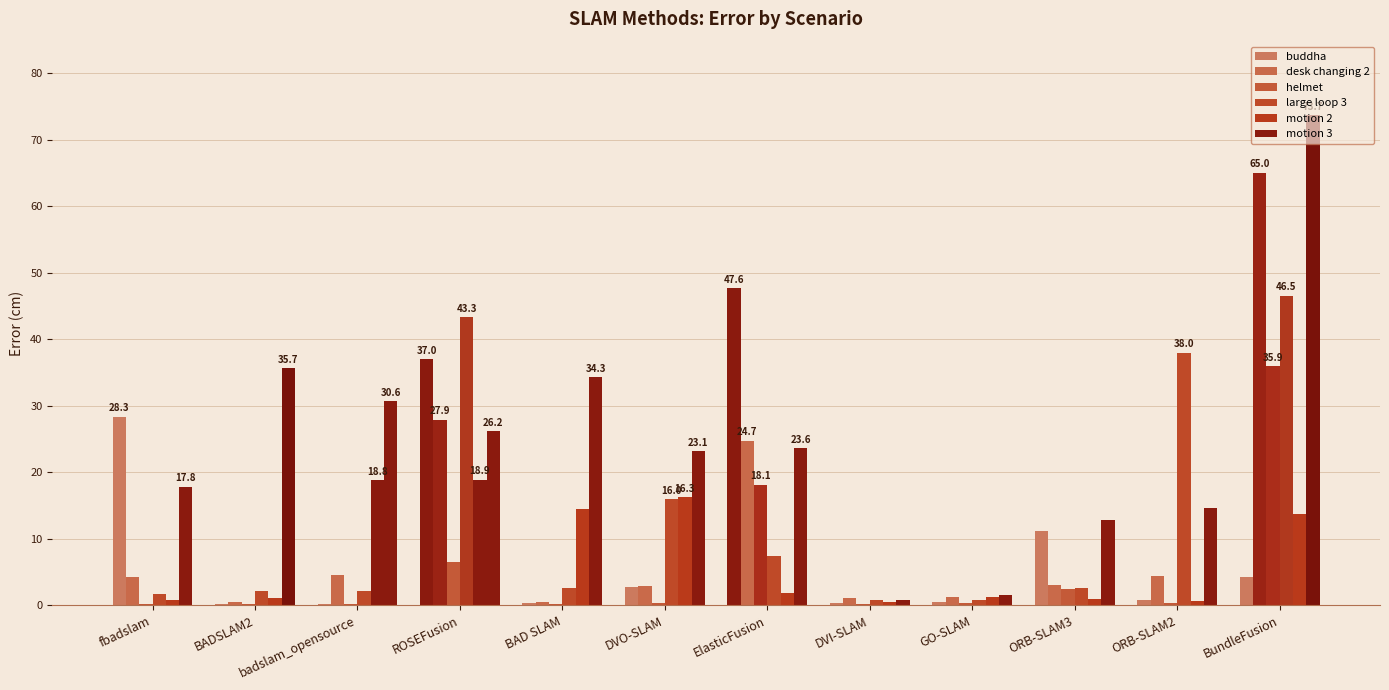

Are the bars horizontal?

No